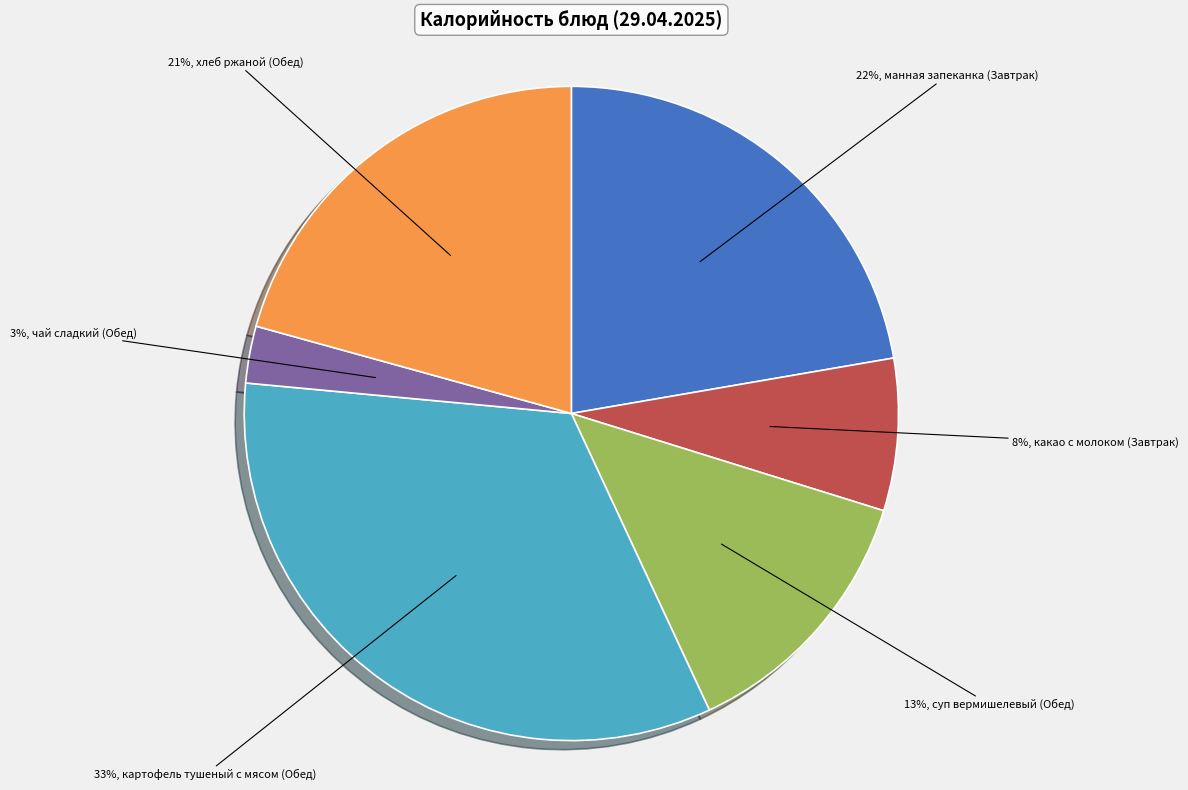

To the nearest percent, what is the average slice percentage?

17%